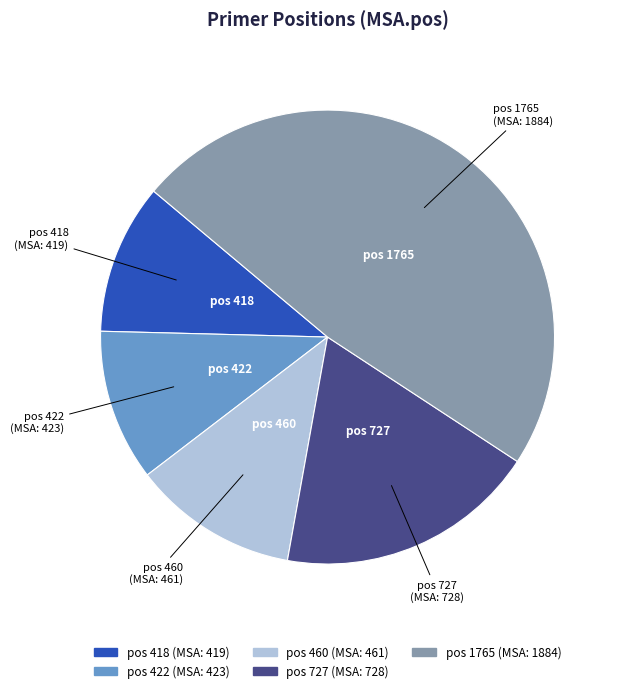

Does any single category account for the majority?

No